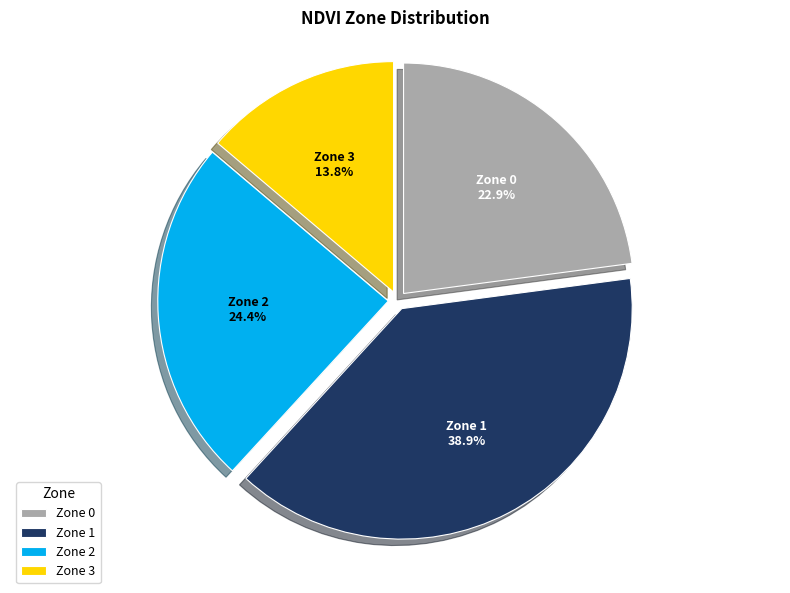

What is the total percentage of Zone 3 and Zone 2?

38.2%